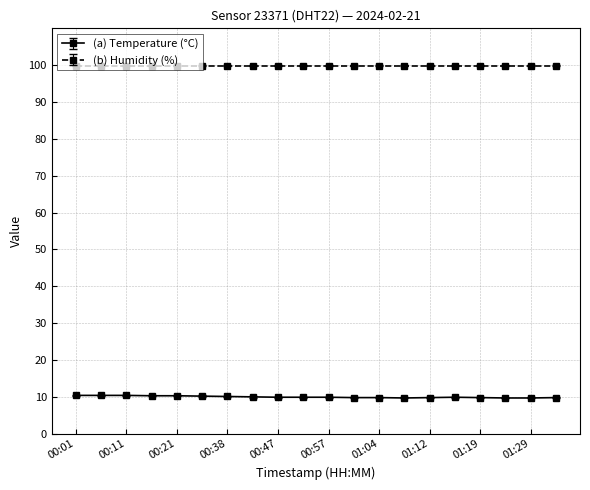

Which series has the widest spread of values?

(a) Temperature (°C)